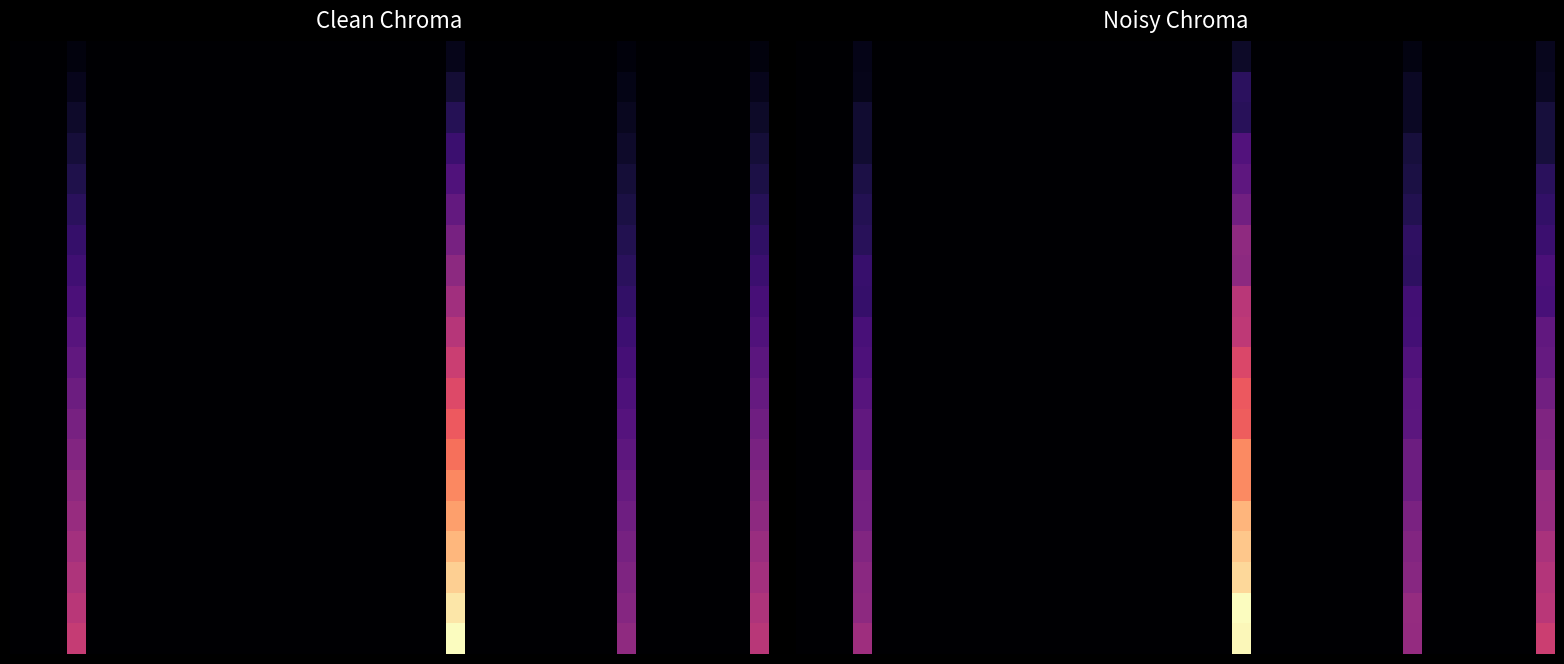

Which has a higher value, 31 or 1?

31